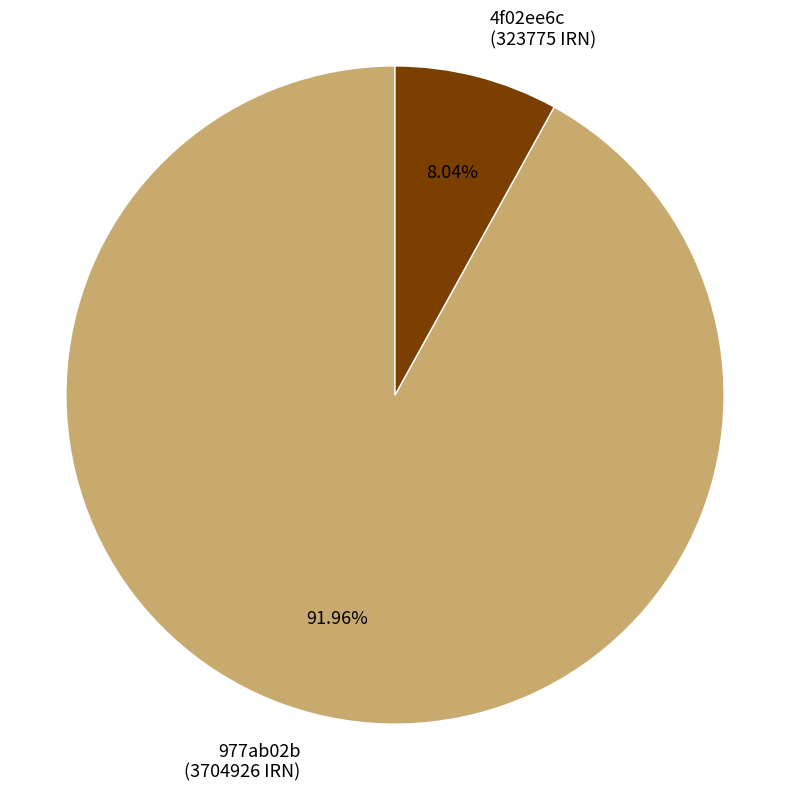

Rank the categories by value from lowest to highest.

4f02ee6c (323775 IRN), 977ab02b (3704926 IRN)